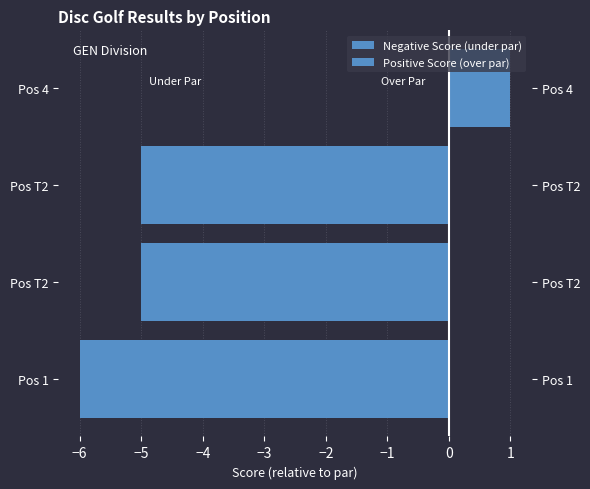

Rank the series by their average value, from highest to lowest.

Positive Score (over par), Negative Score (under par)